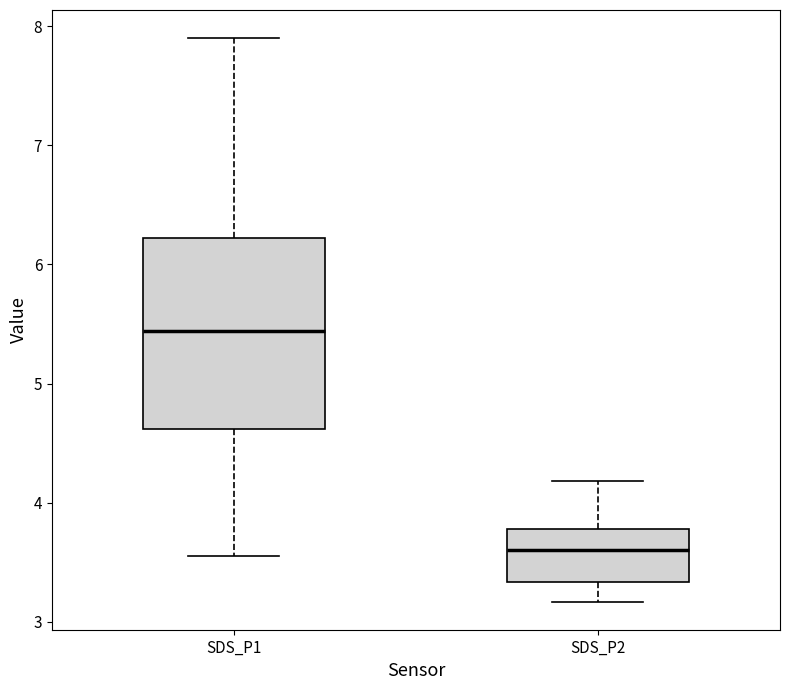

Which box is the tallest, from its lower edge to its upper edge?

SDS_P1